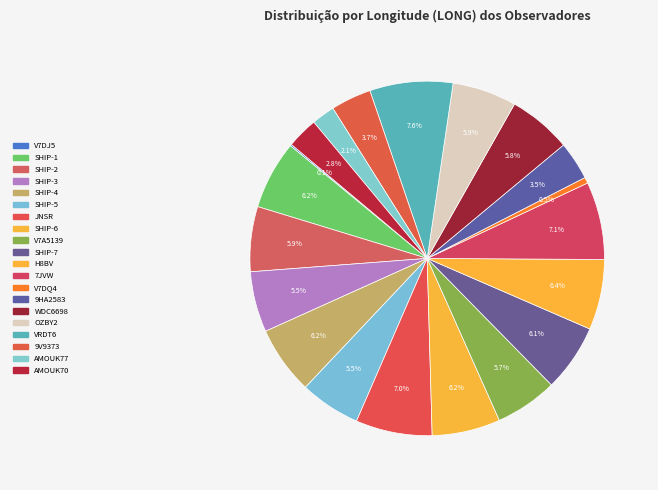

Which category has the biggest portion of the pie?

VRDT6